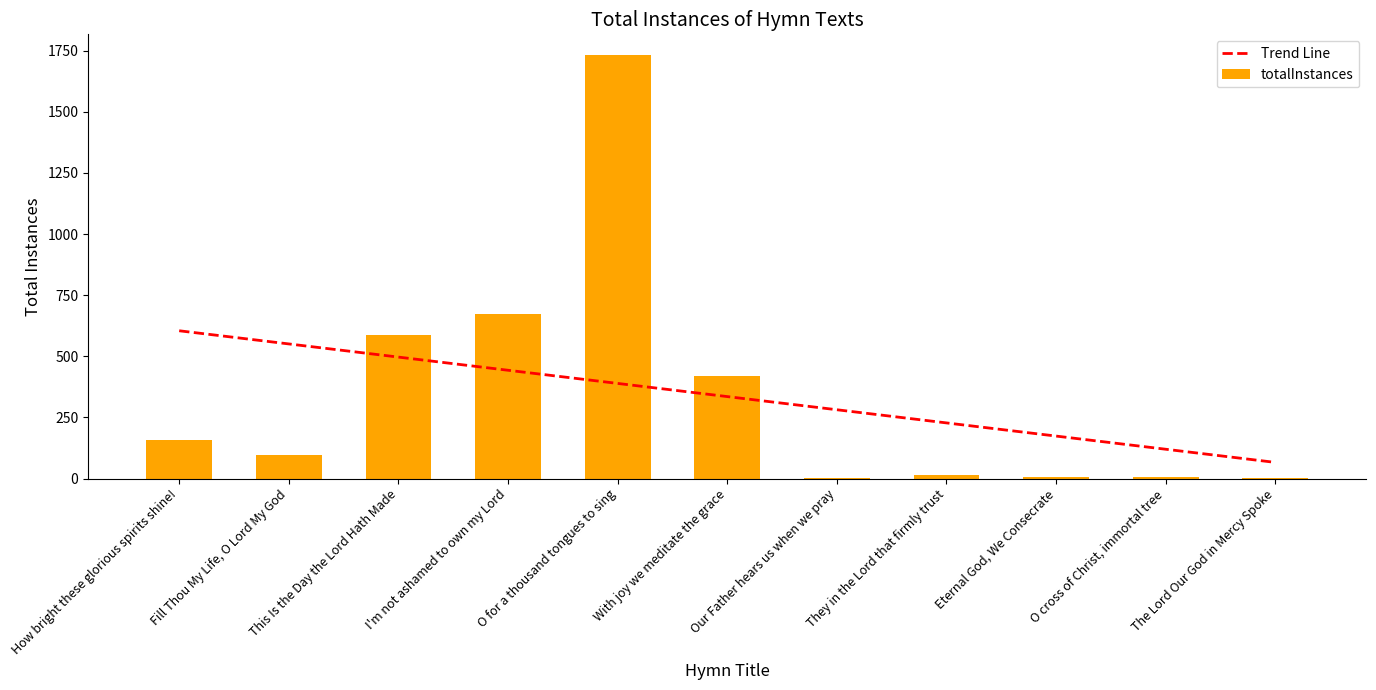

Are the bars horizontal?

No